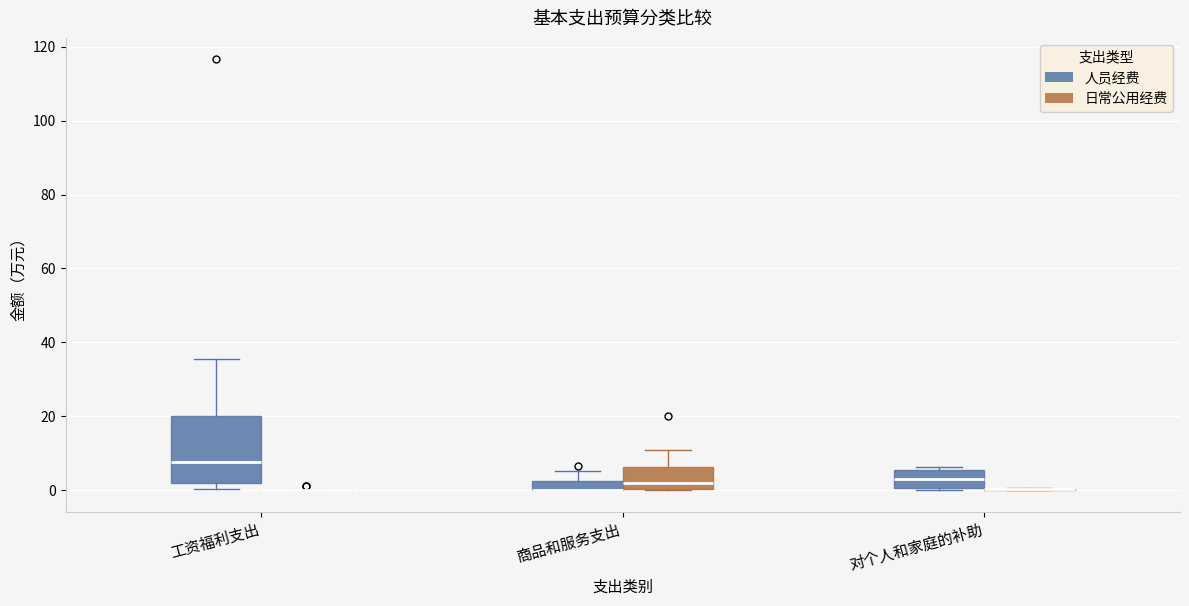

Where is the lower edge of the box for 商品和服务支出 (人员经费) on the y-axis? The values are not printed on the chart, so give them approximately, as read against the axis.

0